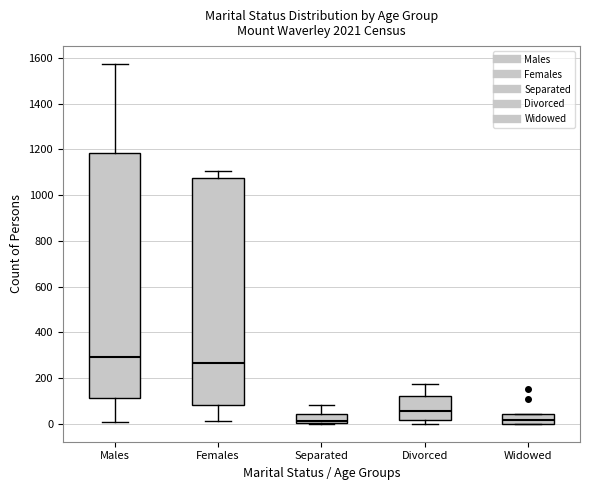

Comparing the boxes themselves (not the whiskers), which one is the tallest?

Males